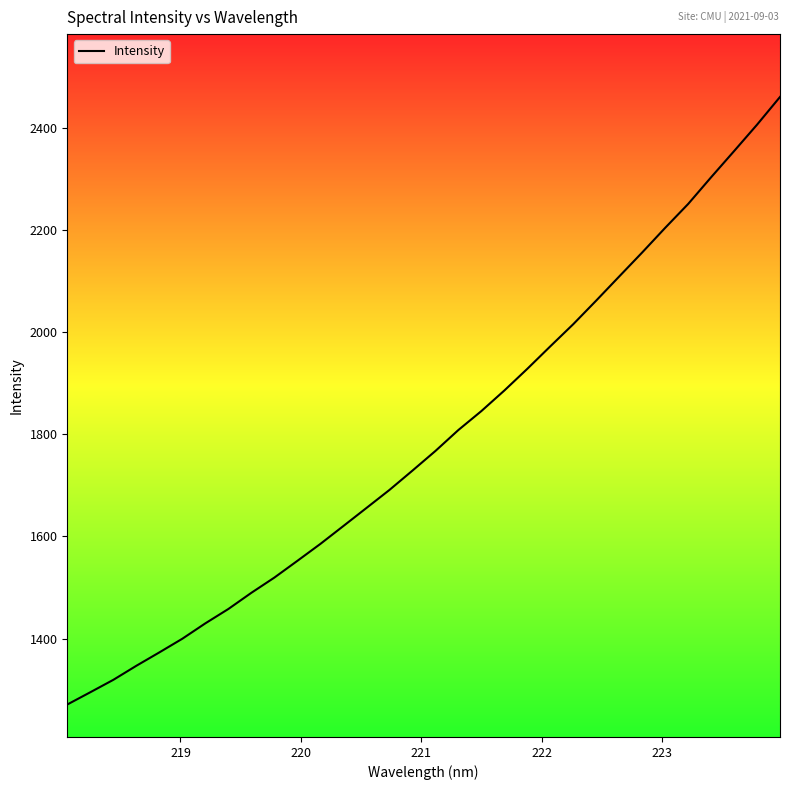

What is the difference between the maximum and minimum values?

1189.5